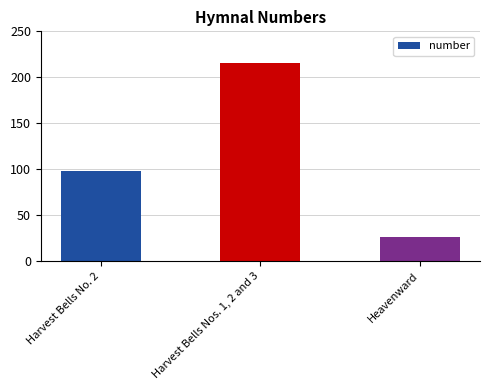

Approximately how many times larger is the value at Harvest Bells No. 2 compared to Heavenward?

3.8